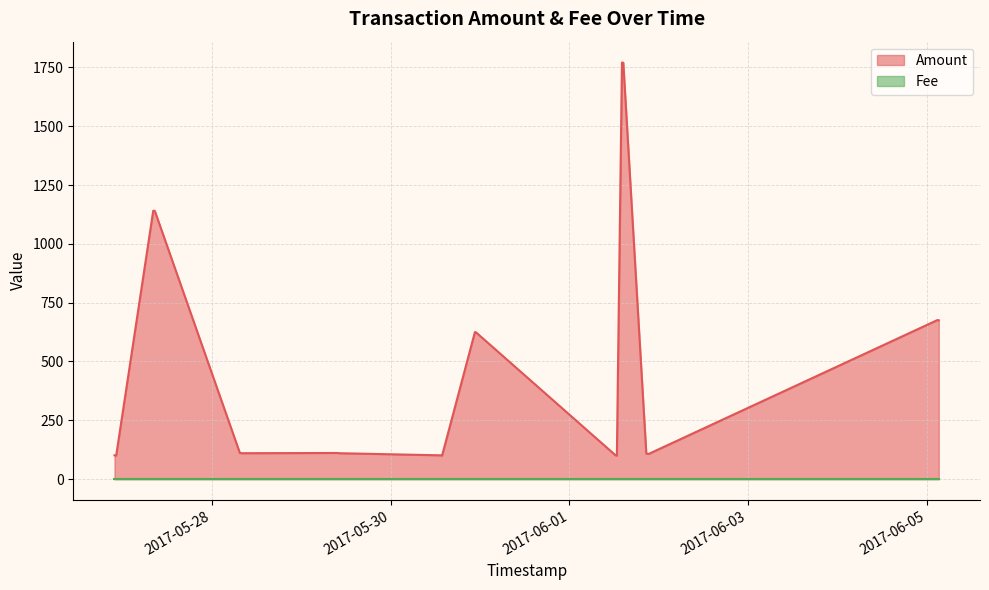

What is the lowest value of the Amount series?

100